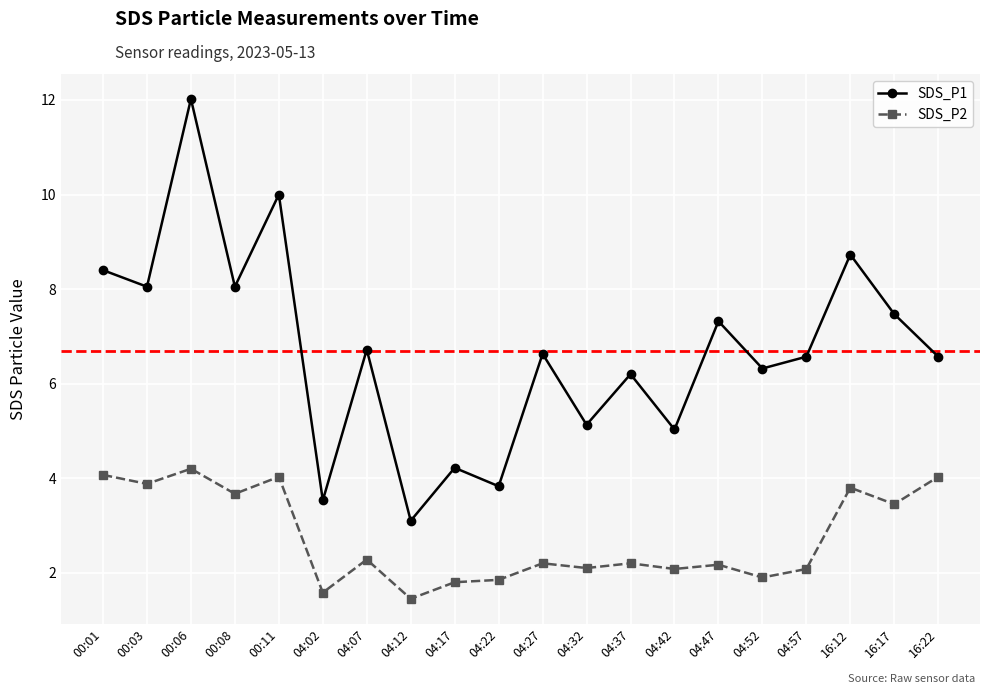

Is it true that SDS_P1 equals 6.7 at 04:07?

True